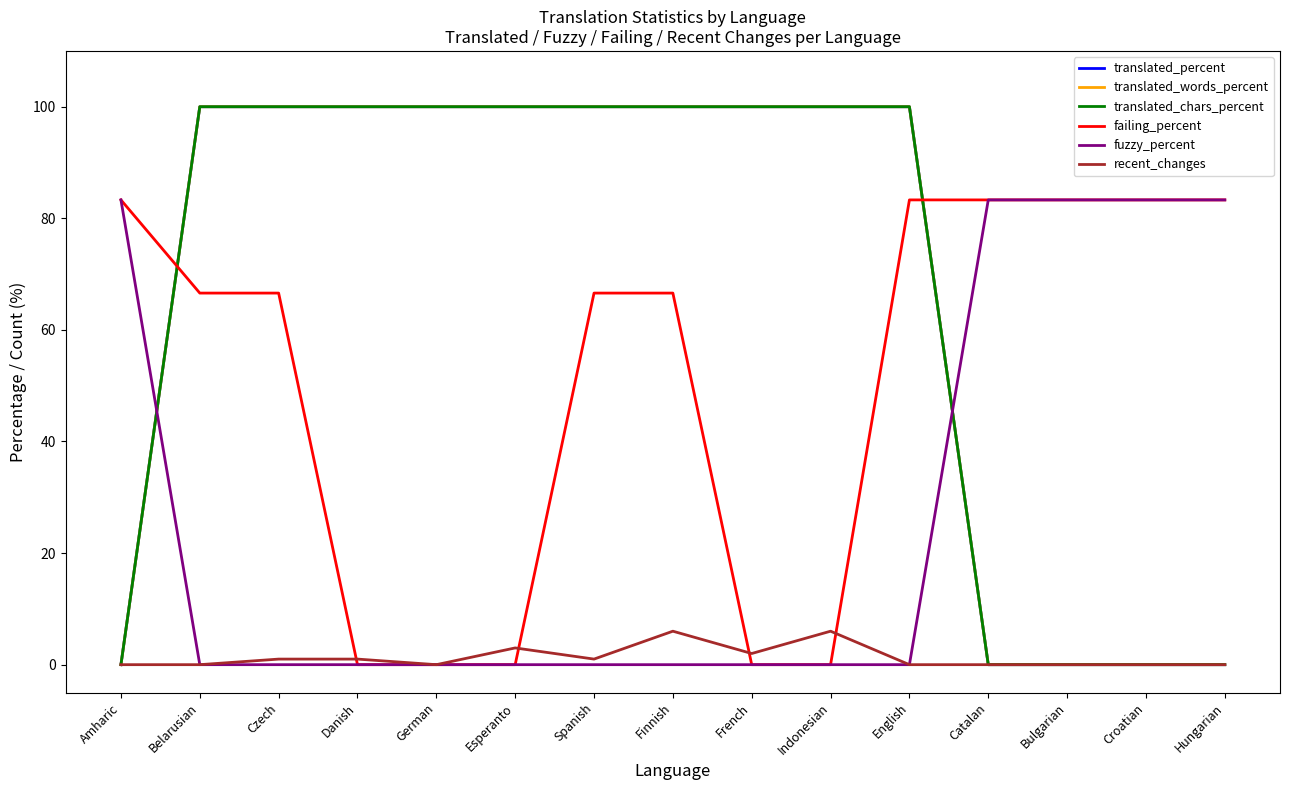

How many lines are shown in the chart?

6